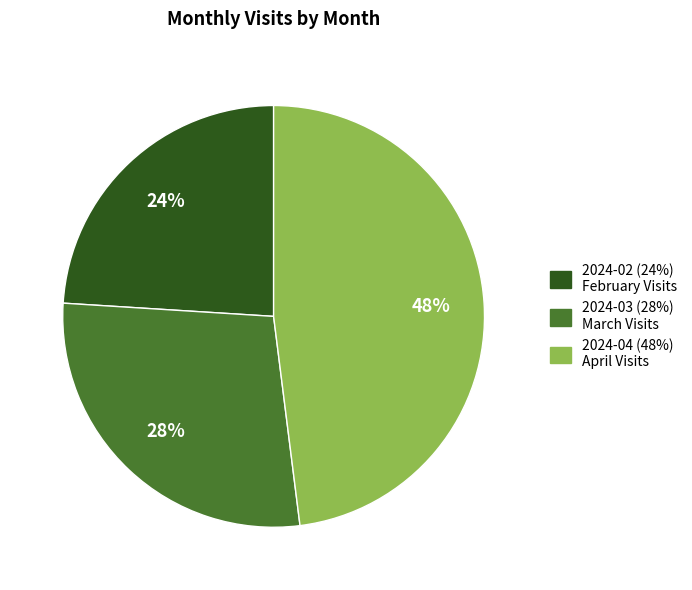

How many segments does this pie chart have?

3